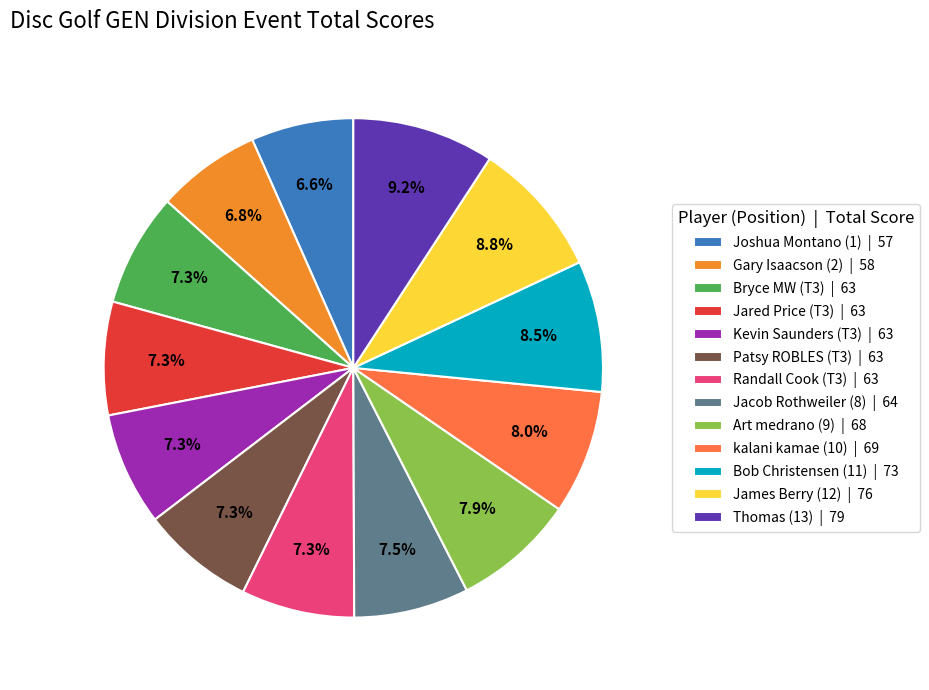

Is there any slice that represents more than half of the pie?

No